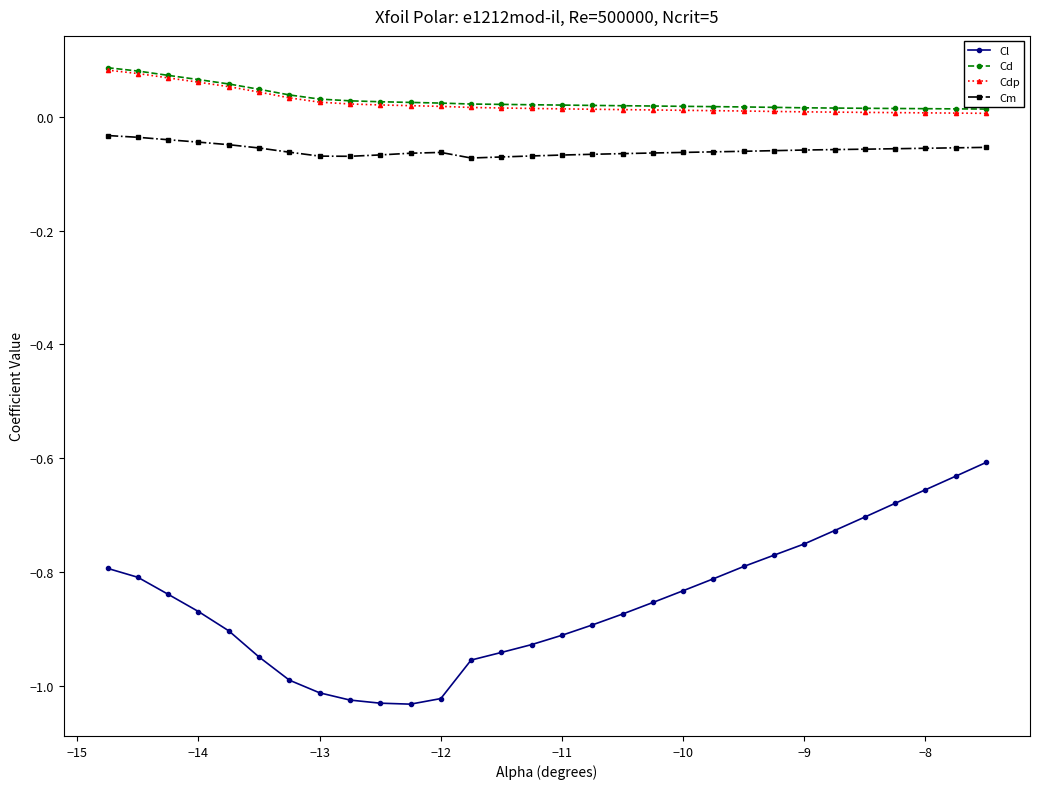

Which series has the largest range (max minus min)?

Cl